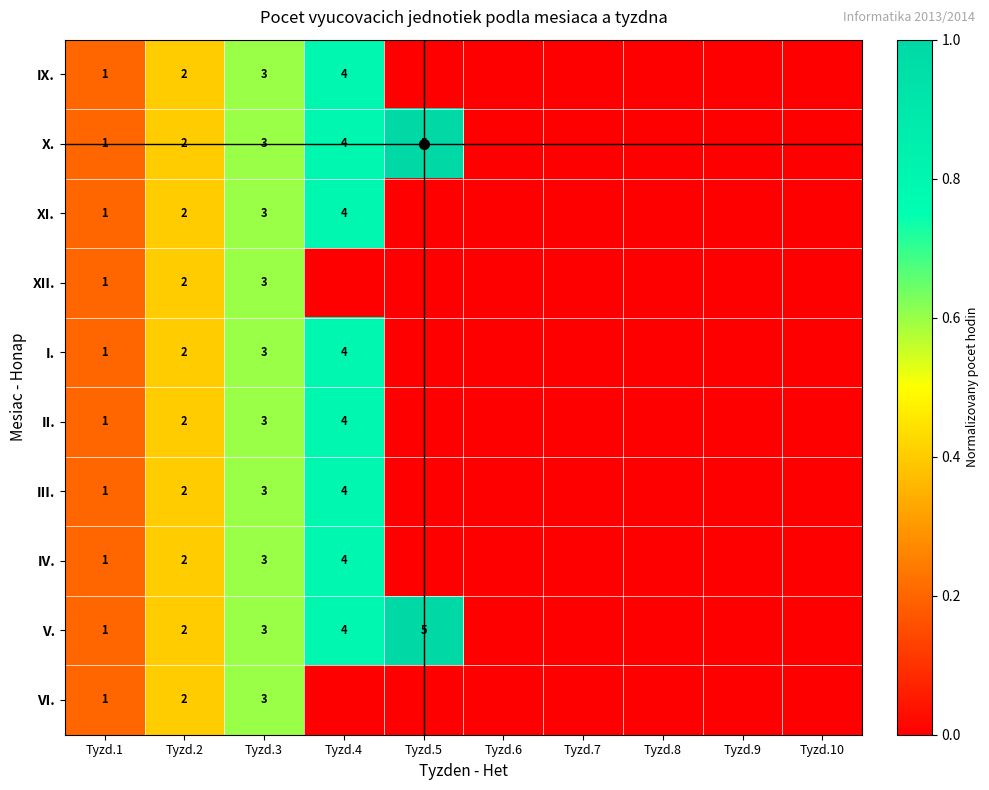

What is the total value across all series at Tyzd.2?

20